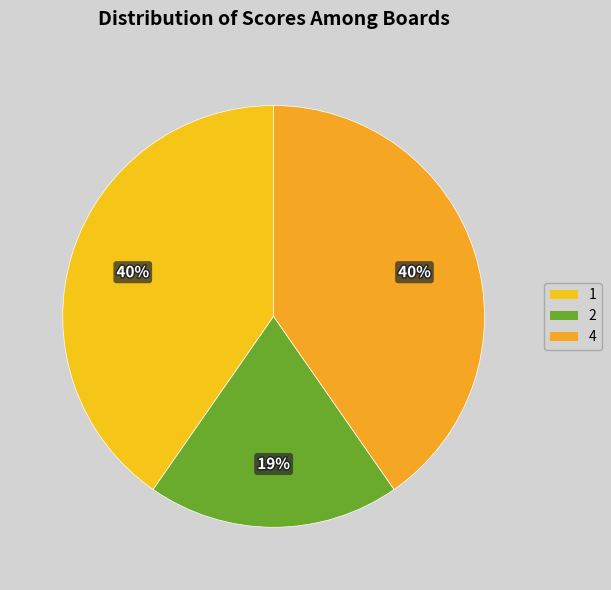

To the nearest percent, what is the combined percentage of 4 and 1?

81%